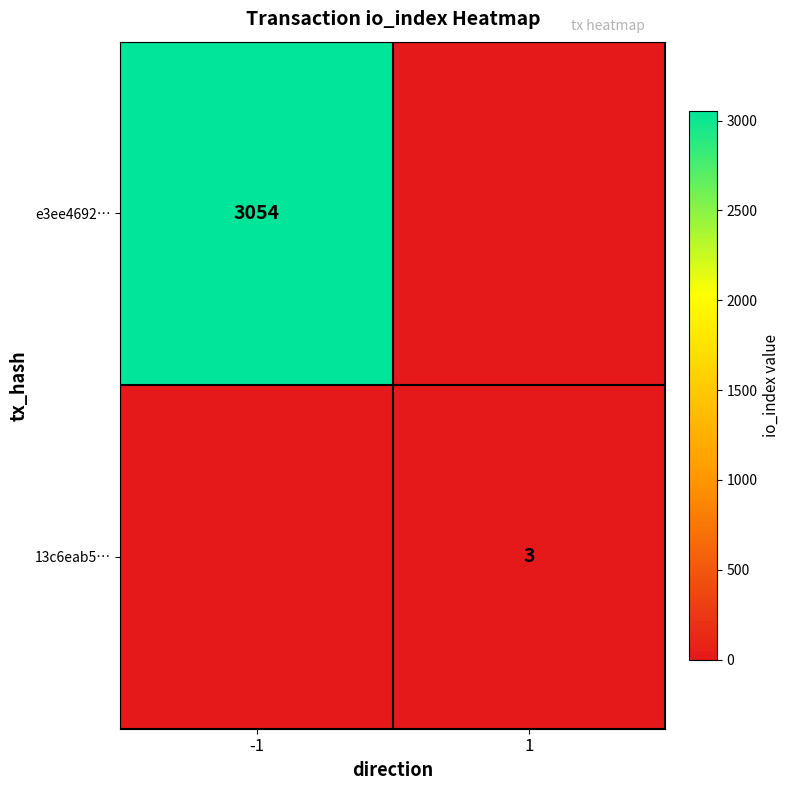

Is the value of 13c6eab5… at 1 greater than the value of e3ee4692… at -1?

No